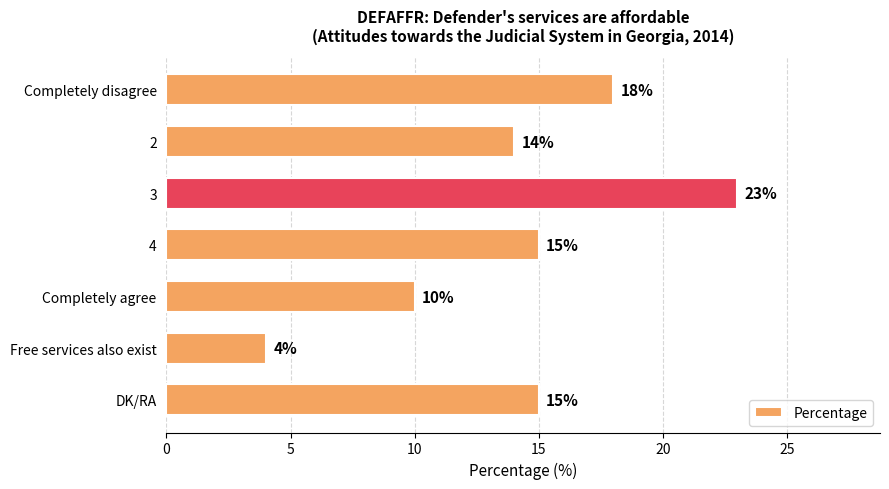

True or false: the data shows 14 at 2.

True